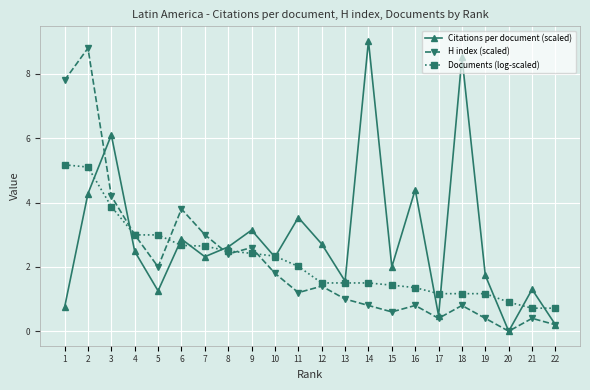

At which category is the sum across all series the highest?

2